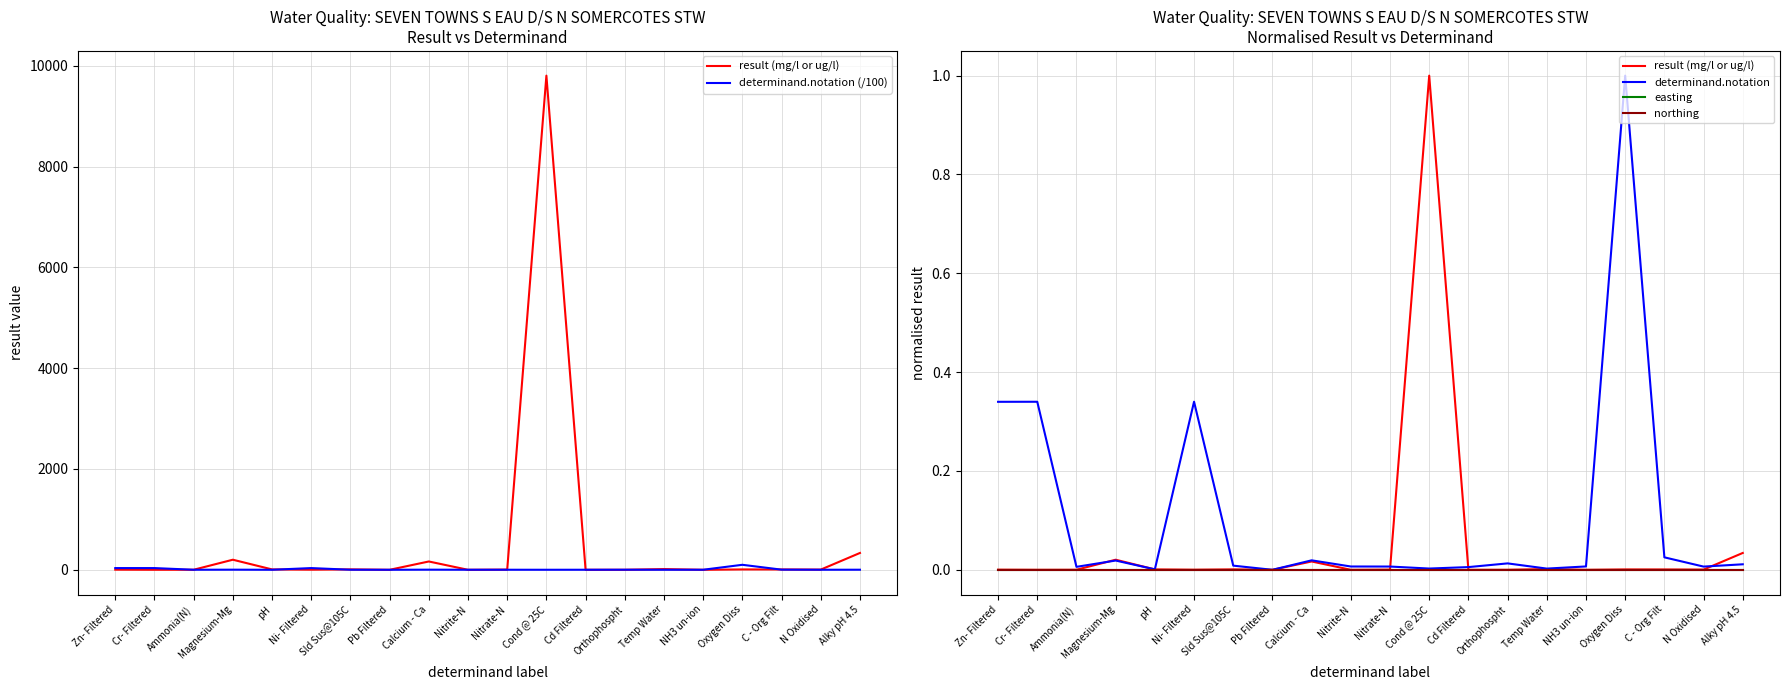

Which label corresponds to the smallest value in the chart?

Cd Filtered